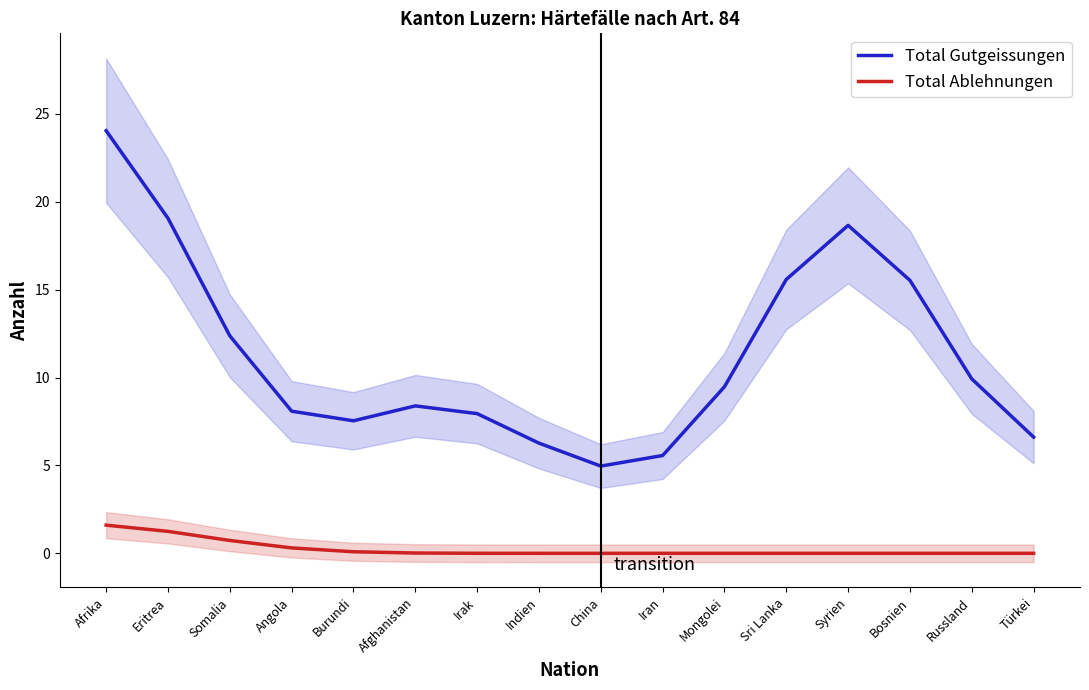

Count the number of data series in this chart.

2